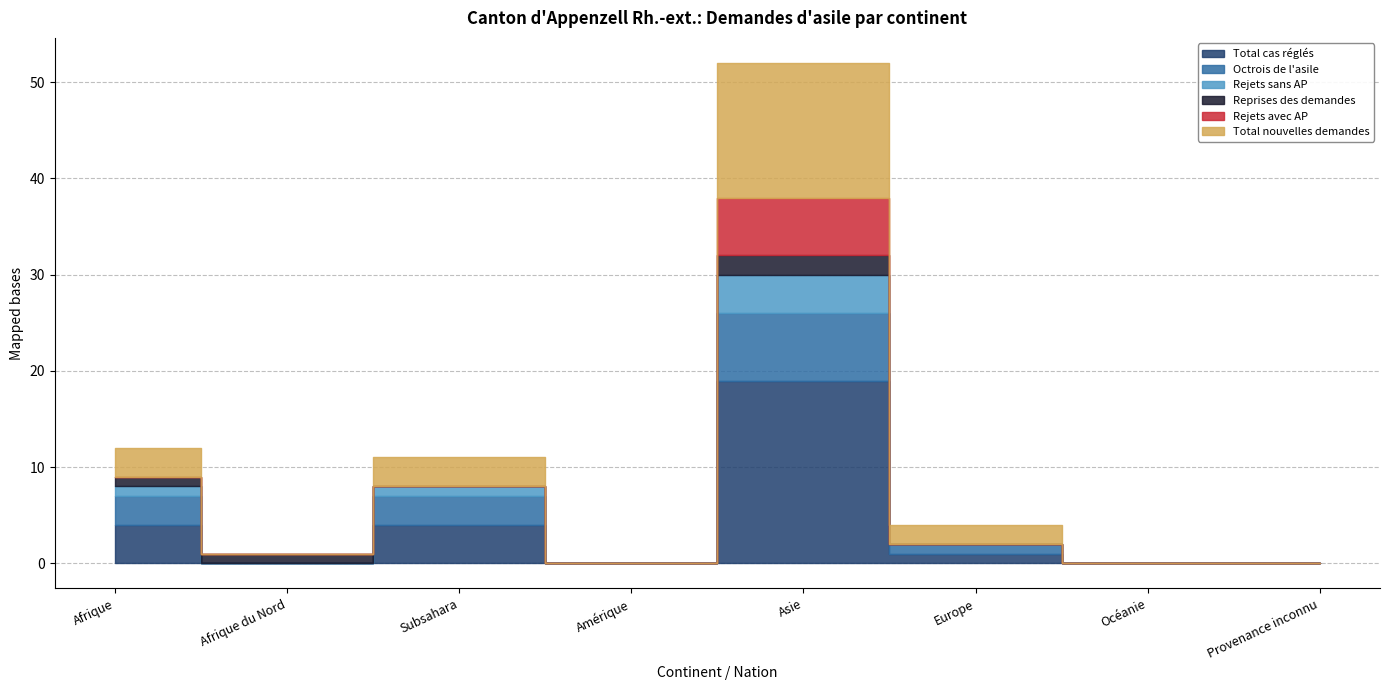

How many values in Octrois de l'asile are above zero?

4